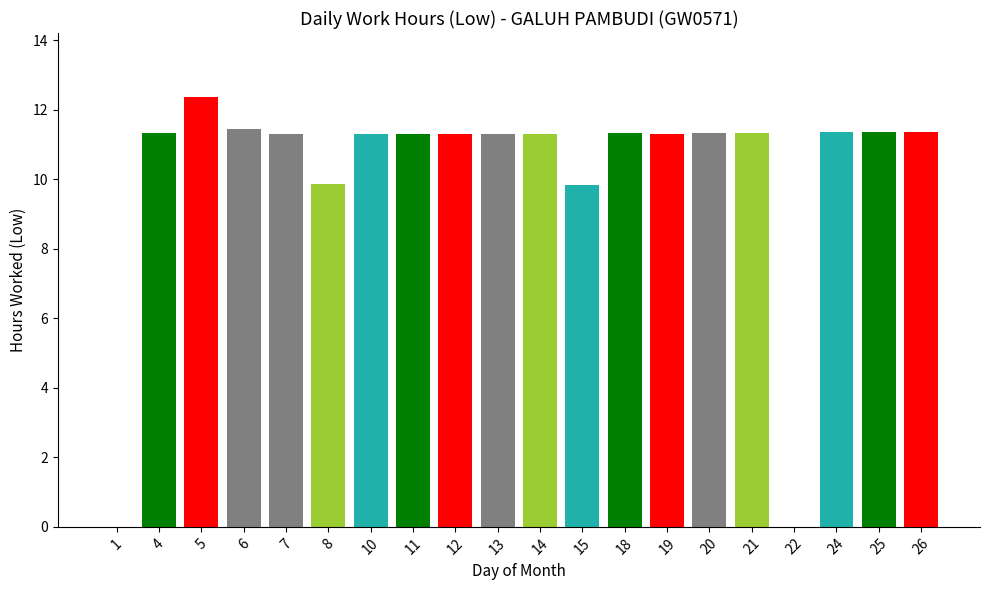

The chart shows a value of 11.3 at 4. True or false?

True